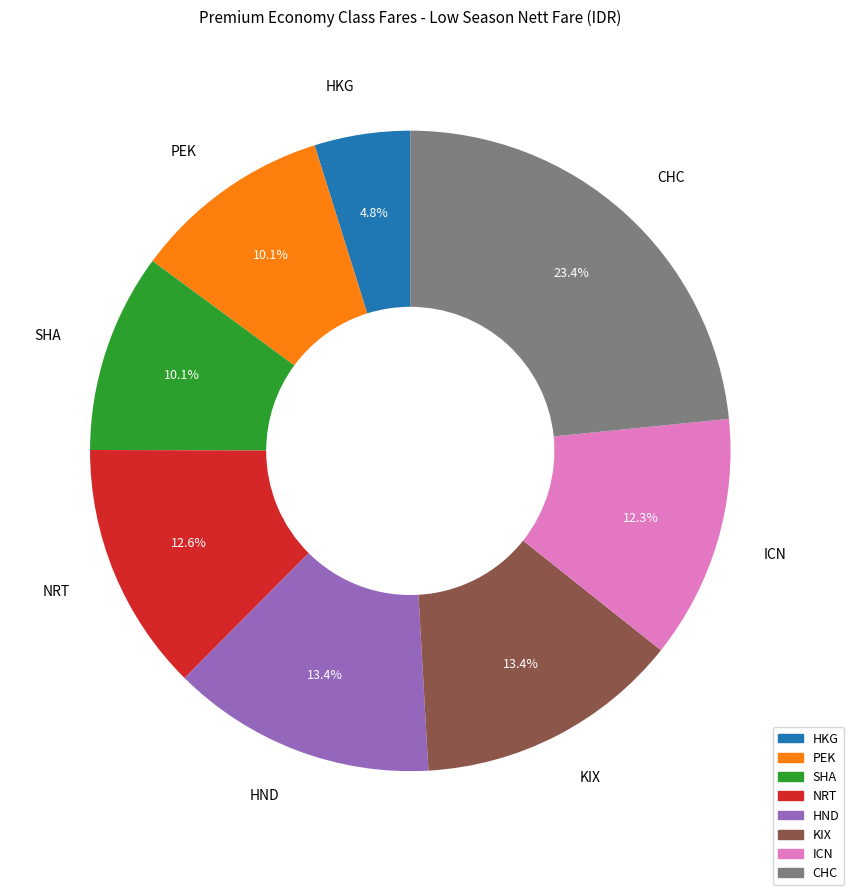

How much of the chart is everything except ICN?

87.7%